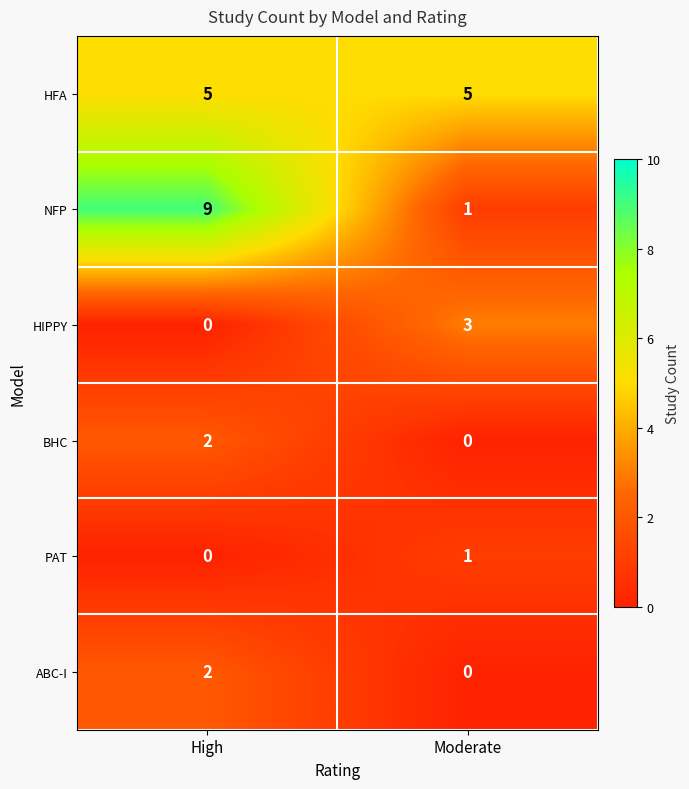

Reading right to left, what are all the values shown in this chart?

HFA: 5	5
NFP: 1	9
HIPPY: 3	0
BHC: 0	2
PAT: 1	0
ABC-I: 0	2